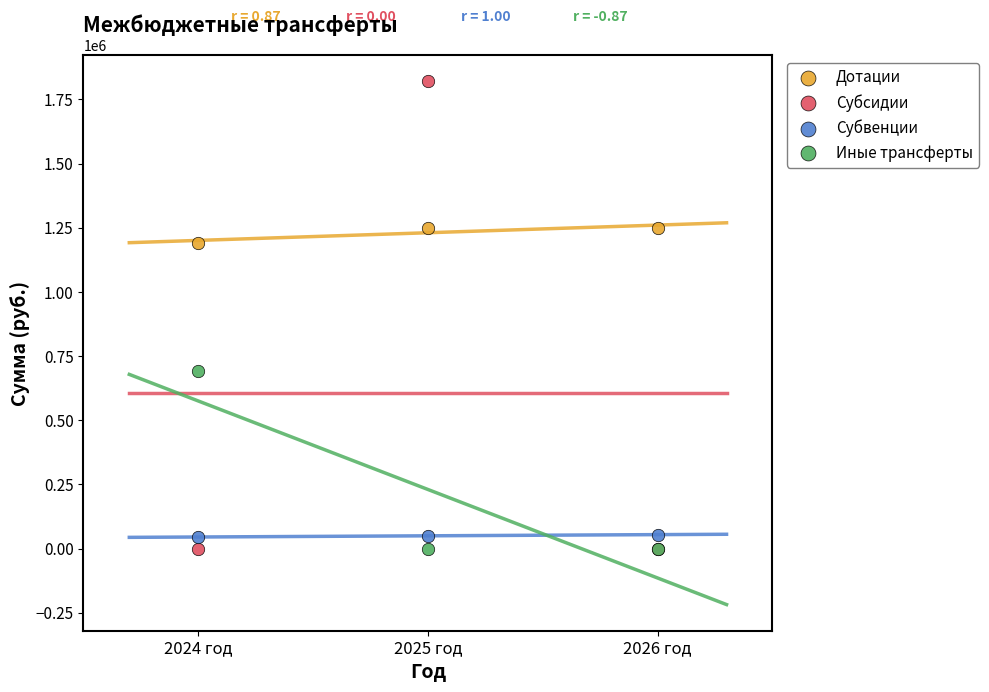

Which series has the widest spread of Y values?

Субсидии